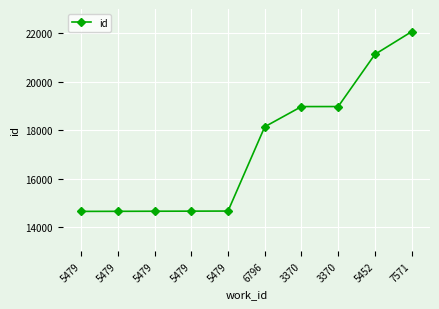

What is the ratio of the value at 6796 to the value at 3370?

1.0